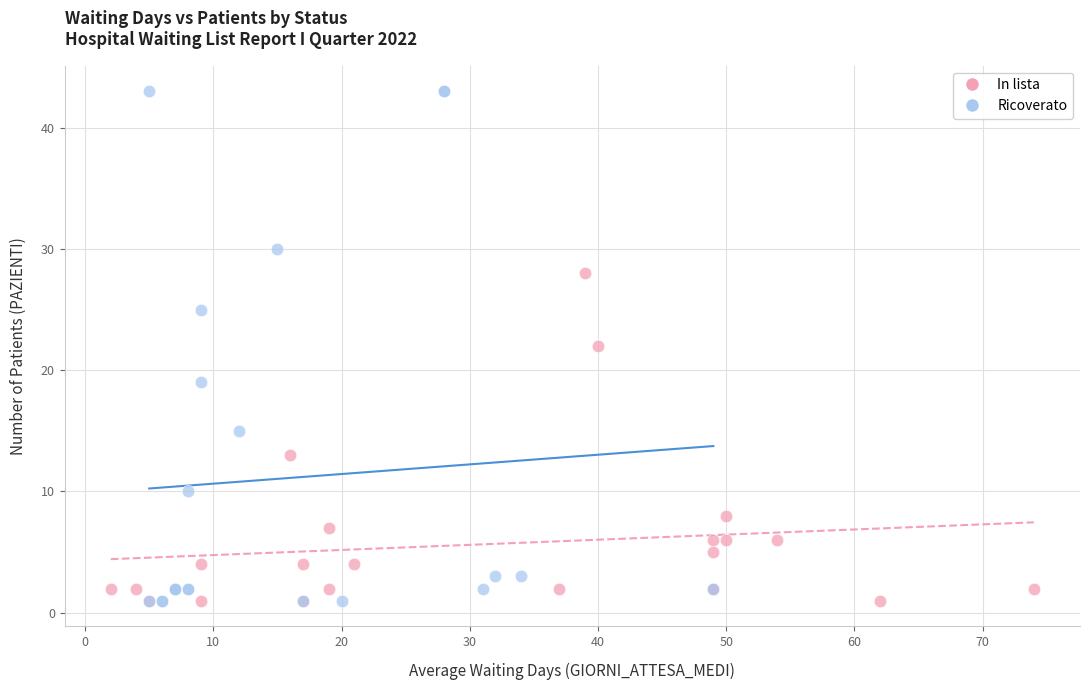

Which series contains the highest Y value?

Ricoverato